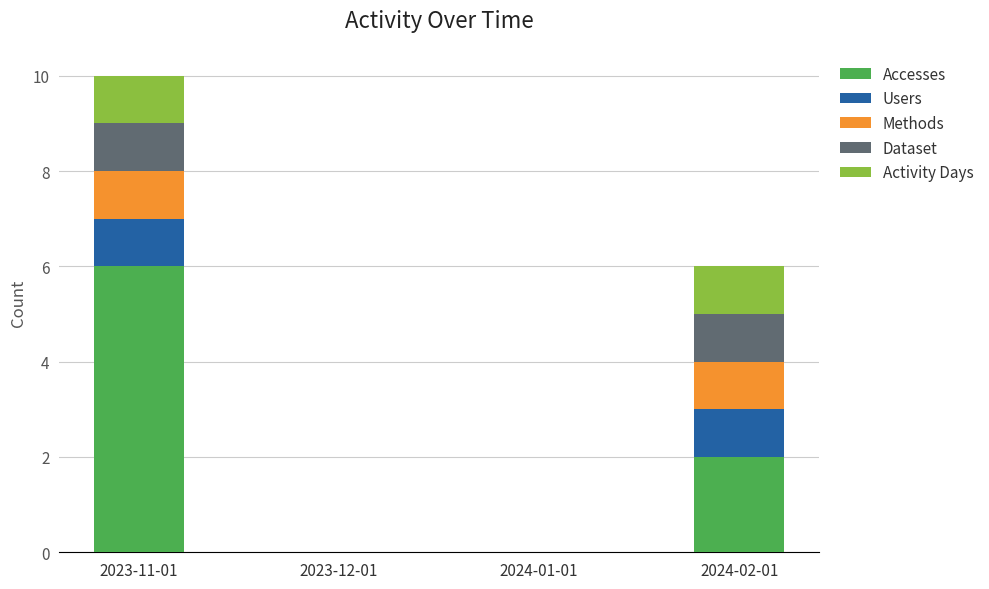

The value of Accesses at 2023-11-01 is 6. True or false?

True